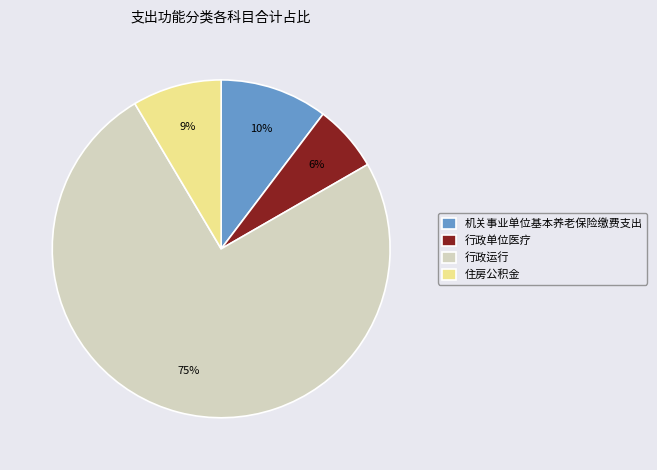

To the nearest percent, what is the combined percentage of 住房公积金 and 行政单位医疗?

15%